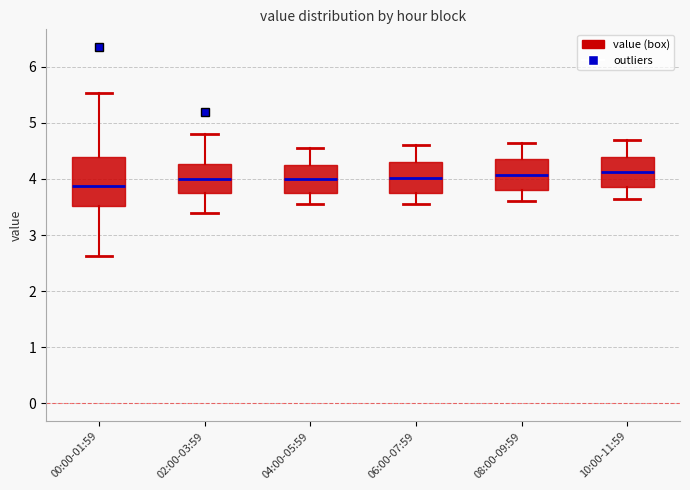

Reading left to right, read every box against the y-axis: the position of its median line, the range the box covers, and the ends of its whiskers. The values are not printed on the chart, so give them approximately, as read against the axis.

00:00-01:59: median 3.9, box 3.5 to 4.4, whiskers 2.6 to 5.5
02:00-03:59: median 4.0, box 3.8 to 4.3, whiskers 3.4 to 4.8
04:00-05:59: median 4.0, box 3.8 to 4.3, whiskers 3.6 to 4.6
06:00-07:59: median 4.0, box 3.8 to 4.3, whiskers 3.6 to 4.6
08:00-09:59: median 4.1, box 3.8 to 4.4, whiskers 3.6 to 4.7
10:00-11:59: median 4.1, box 3.9 to 4.4, whiskers 3.7 to 4.7